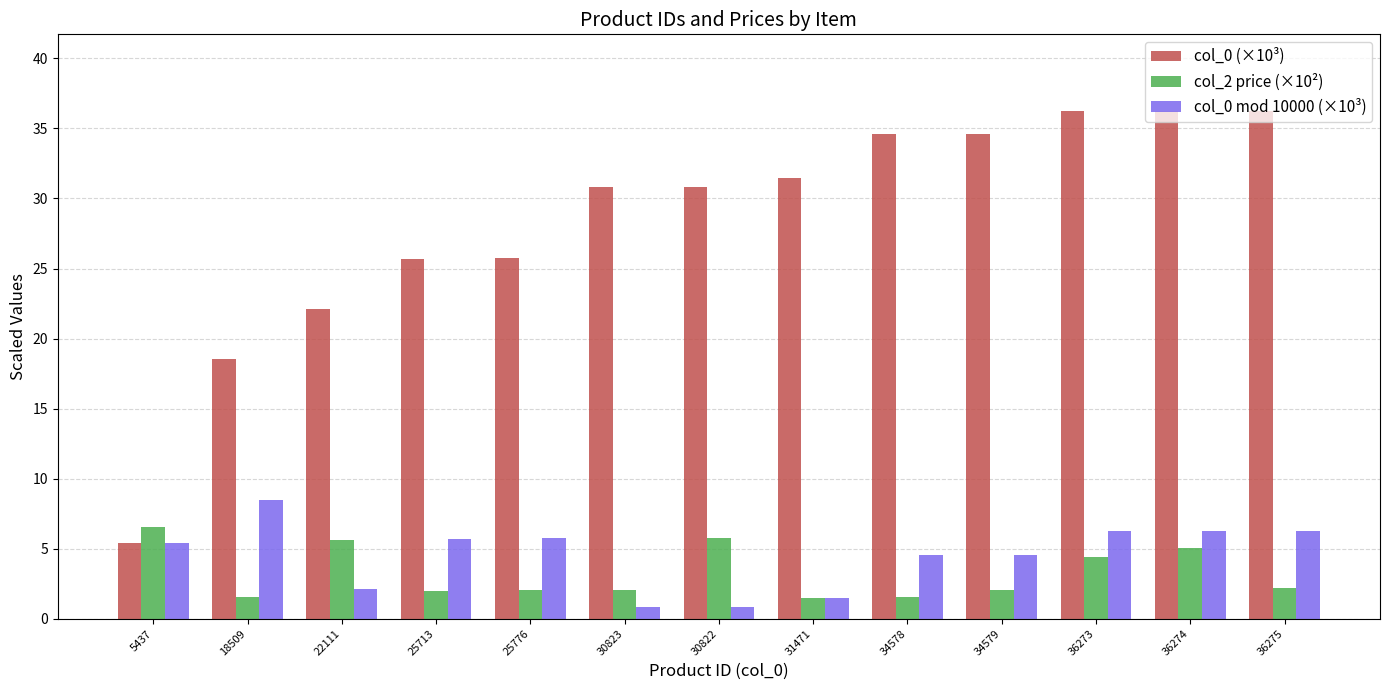

What position from the left is 30823?

6